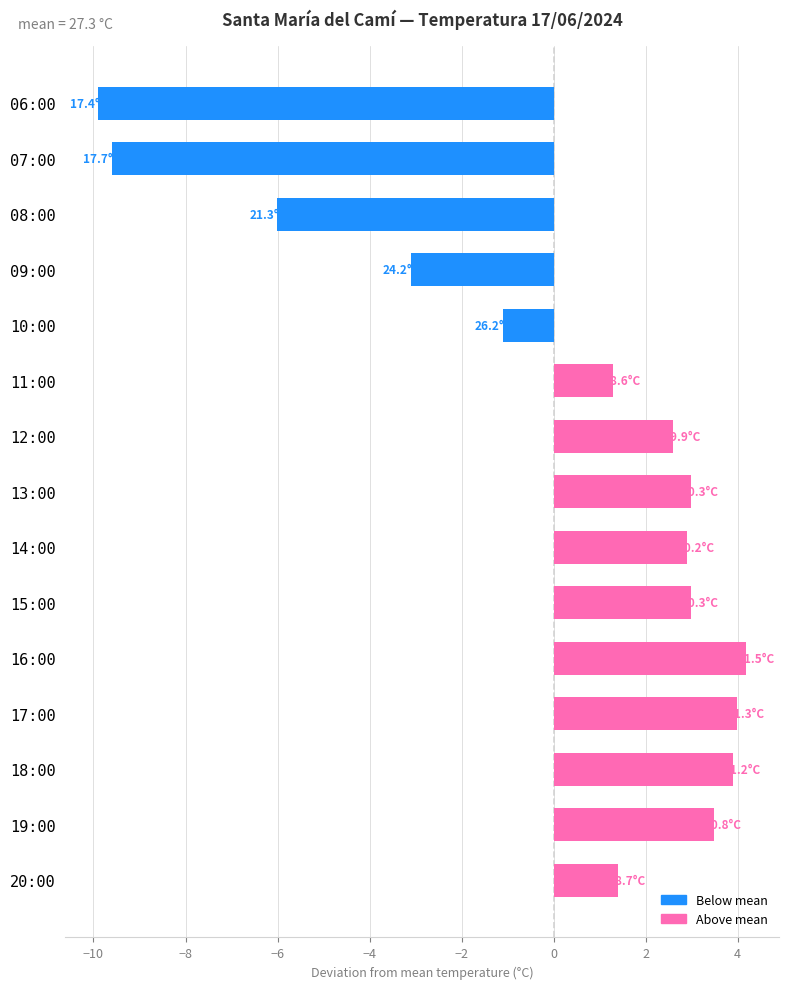

What is the approximate value at 13:00?

3.0